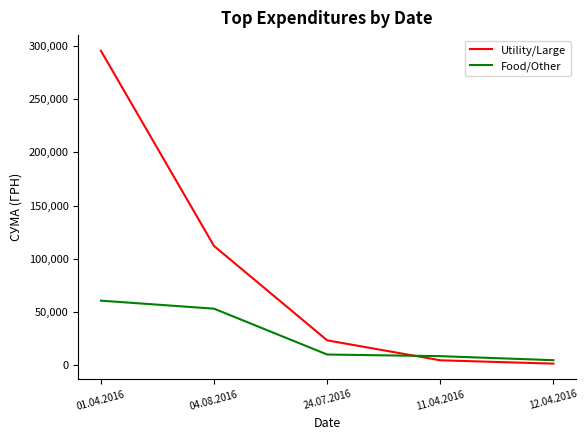

Is the value of Food/Other at 04.08.2016 greater than the value of Utility/Large at 11.04.2016?

Yes